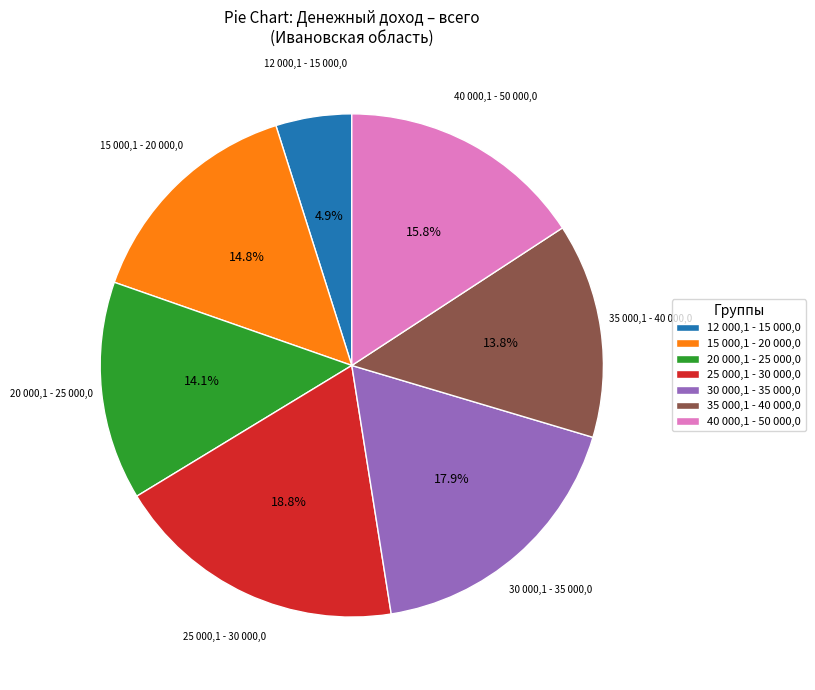

Which slice is the smallest?

12 000,1 - 15 000,0